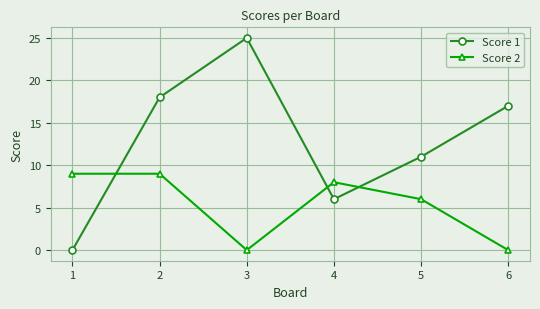

Which series ends up on top after the final intersection of Score 1 and Score 2?

Score 1